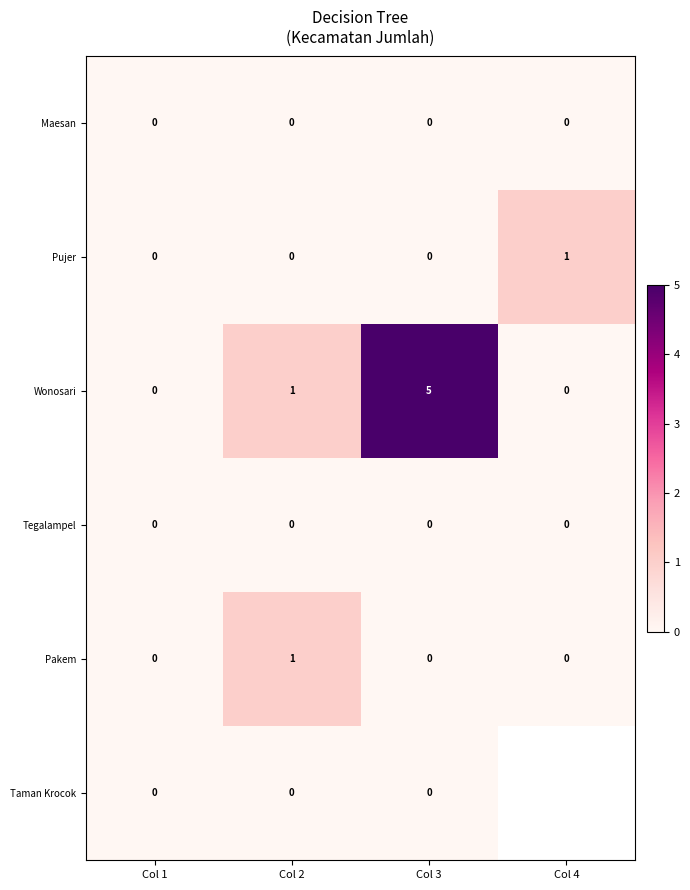

How many series are shown in this chart?

6